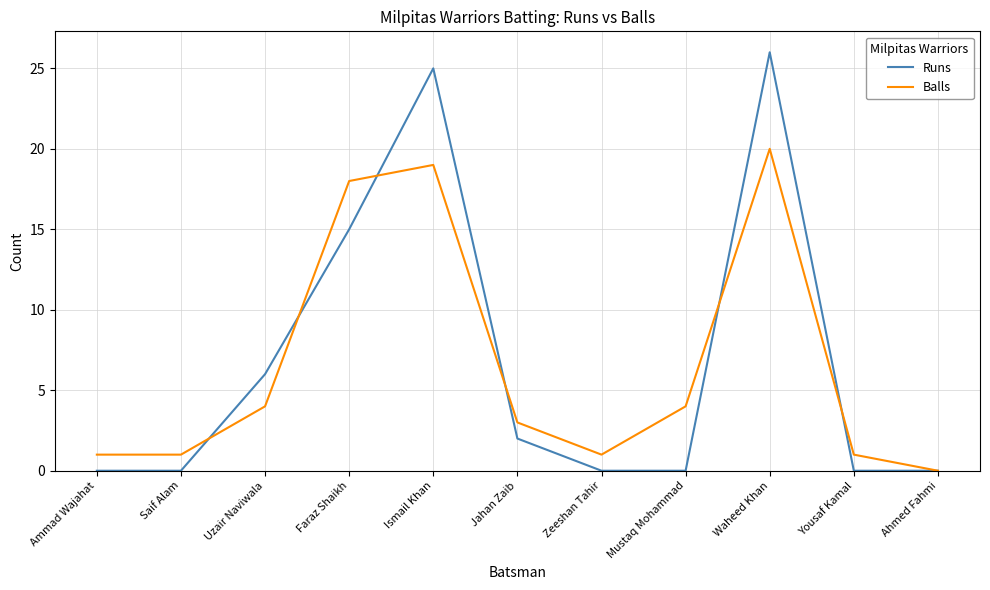

What is the average value of the Runs series?

7